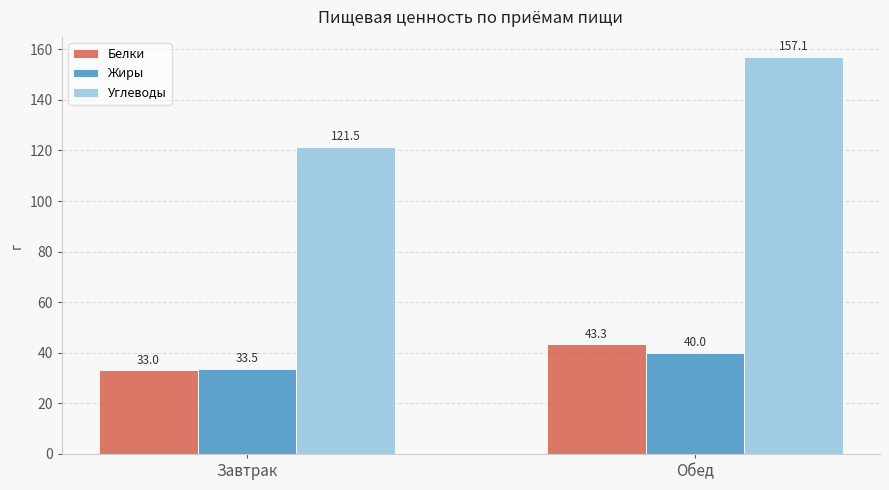

What position from the right is Обед?

1